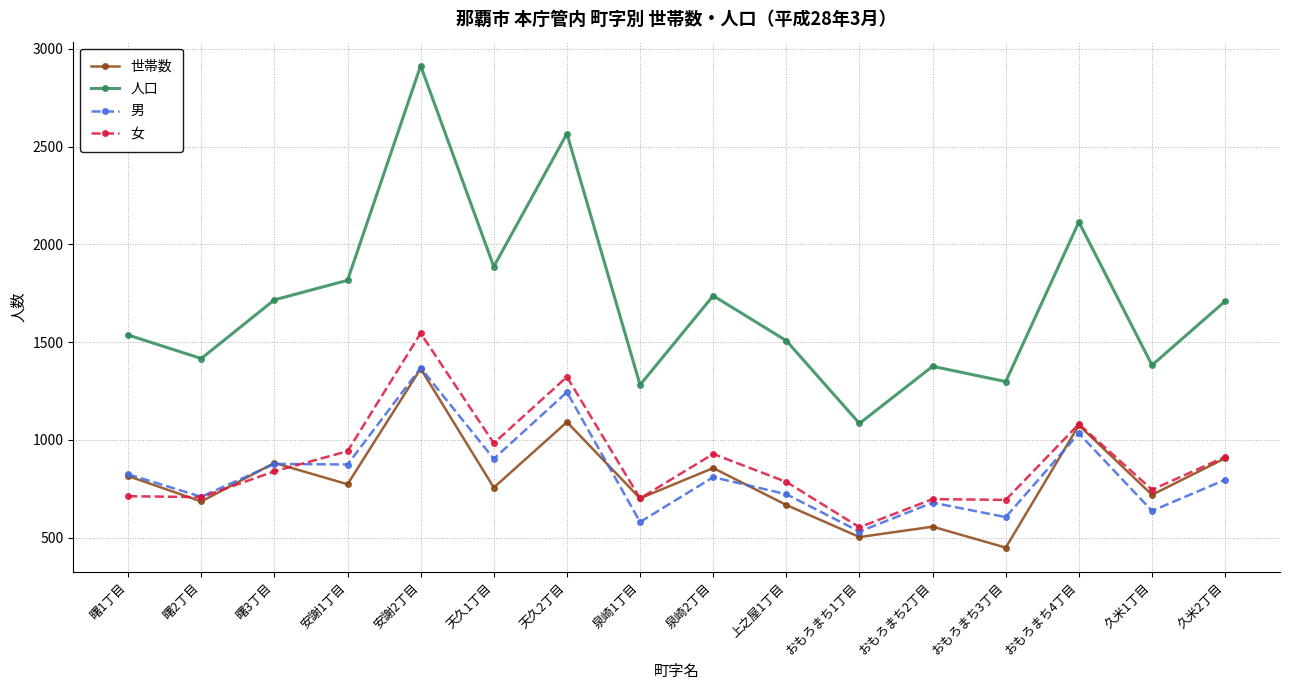

What is the difference between the maximum and minimum values in the 人口 series?

1829